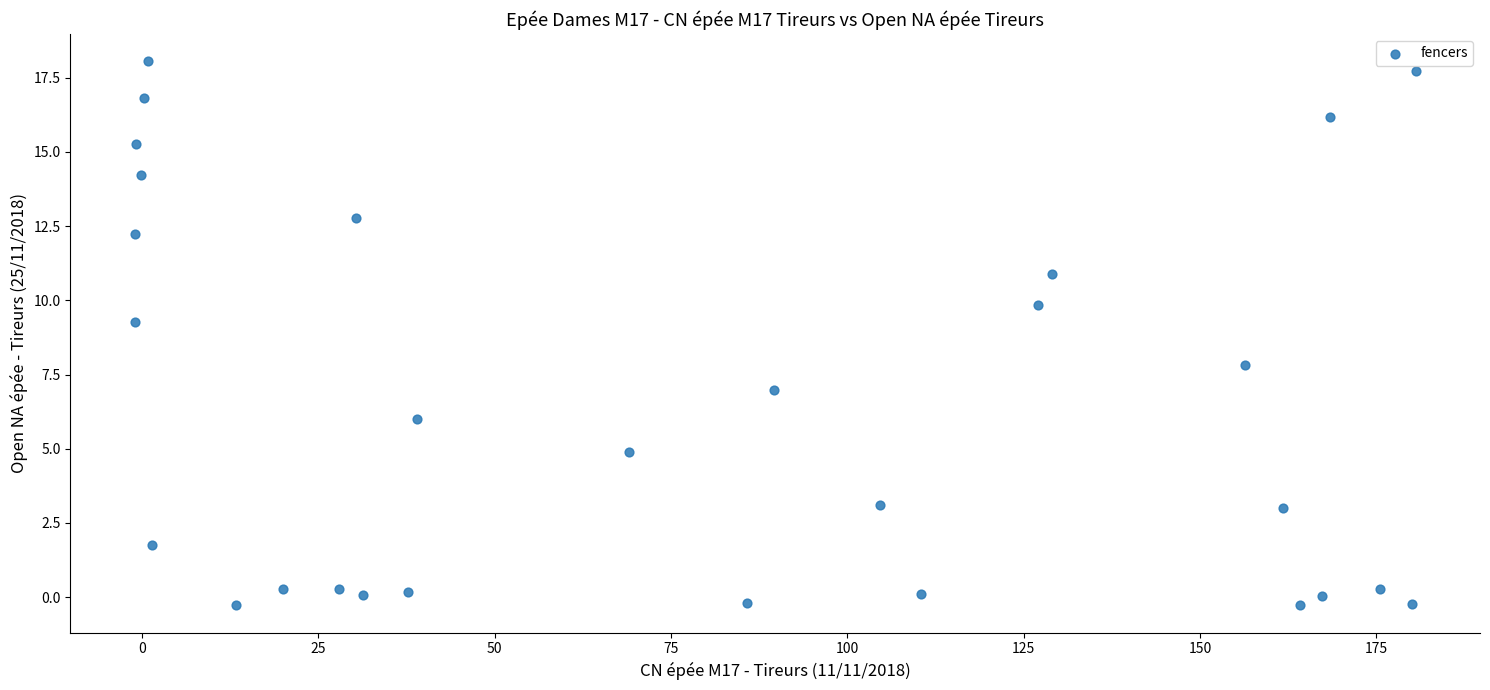

What is the range of X values (max minus min)?

181.7